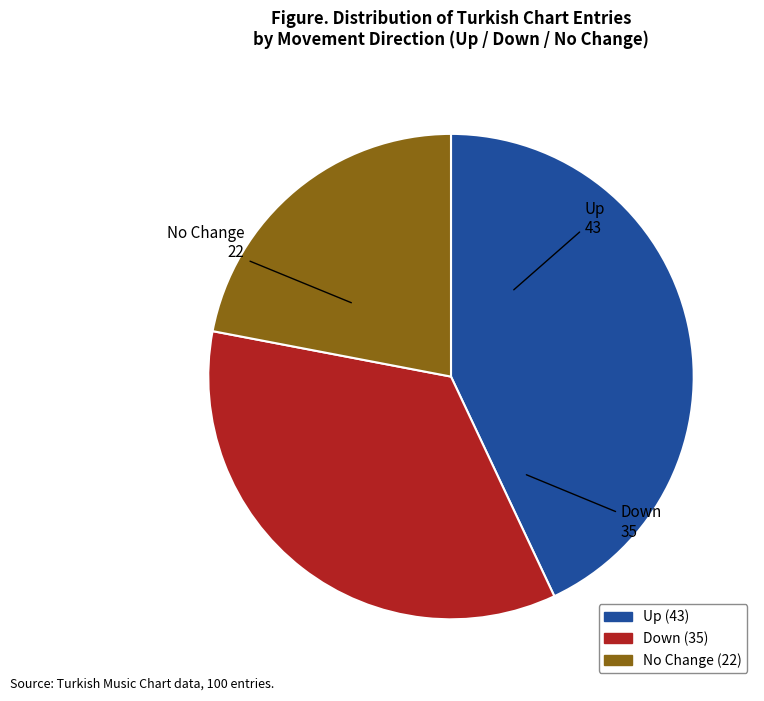

Is there any slice that represents more than half of the pie?

No